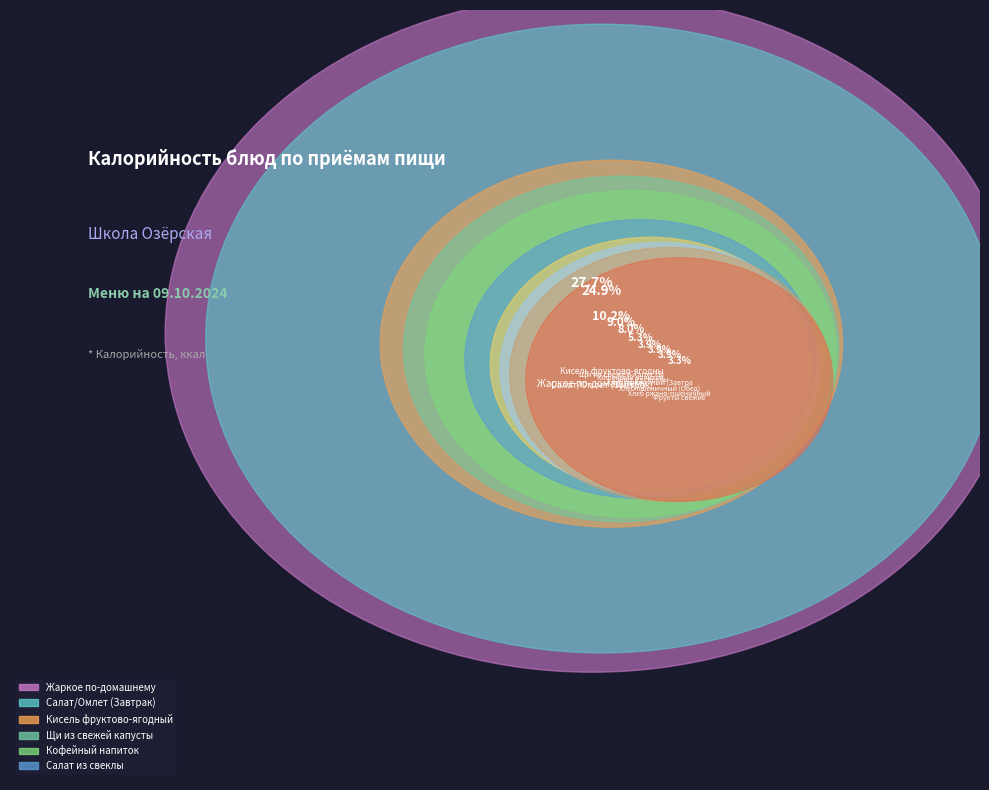

What is the change in value from Кофейный напиток to Хлеб ржано-пшеничный?

-50.8